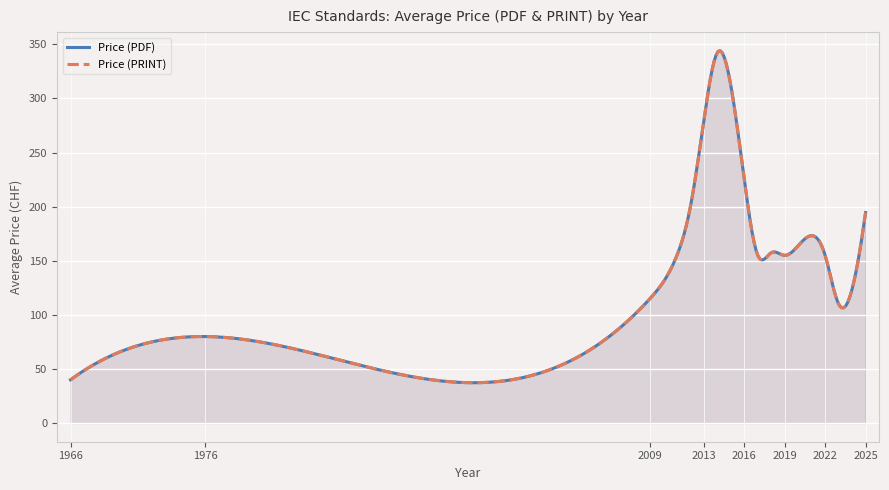

Which series has the widest spread of values?

Price (PDF)